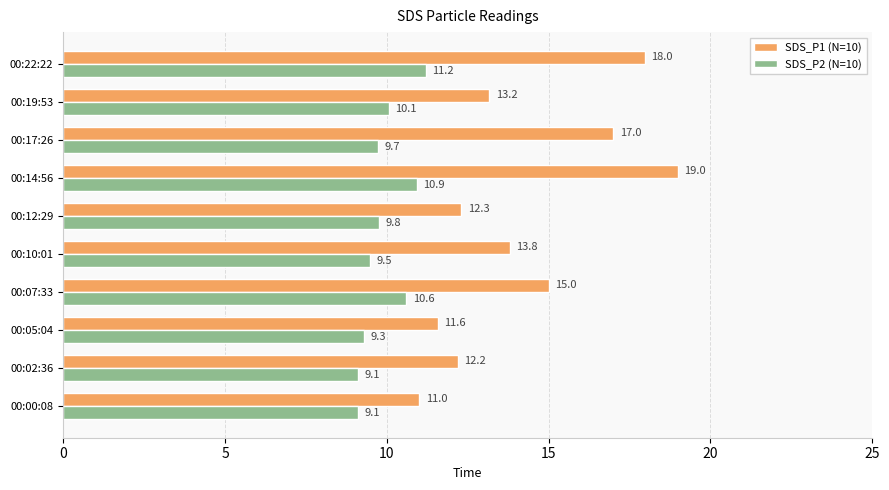

At which label does SDS_P2 (N=10) reach its peak?

00:22:22